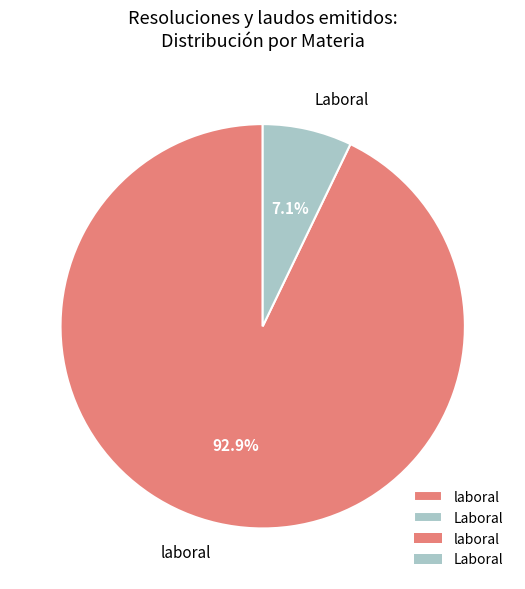

Which category has the smallest portion of the pie?

Laboral